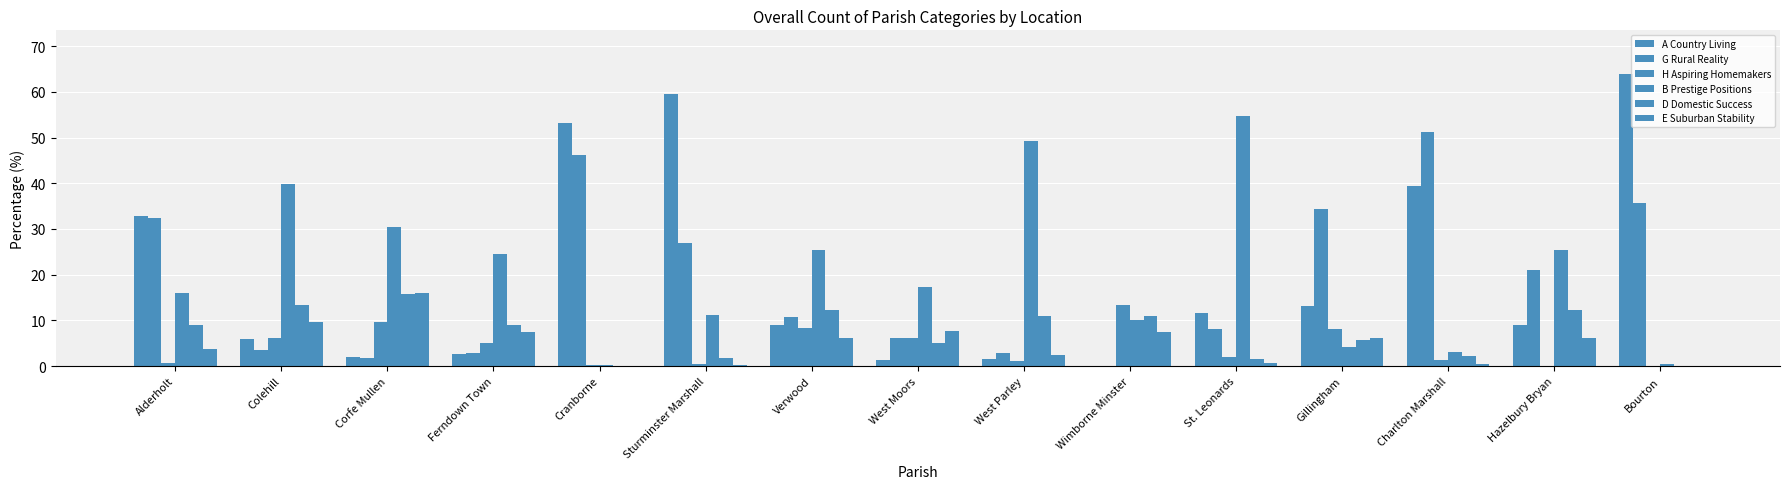

What is the label of the 1st bar from the right?

Bourton